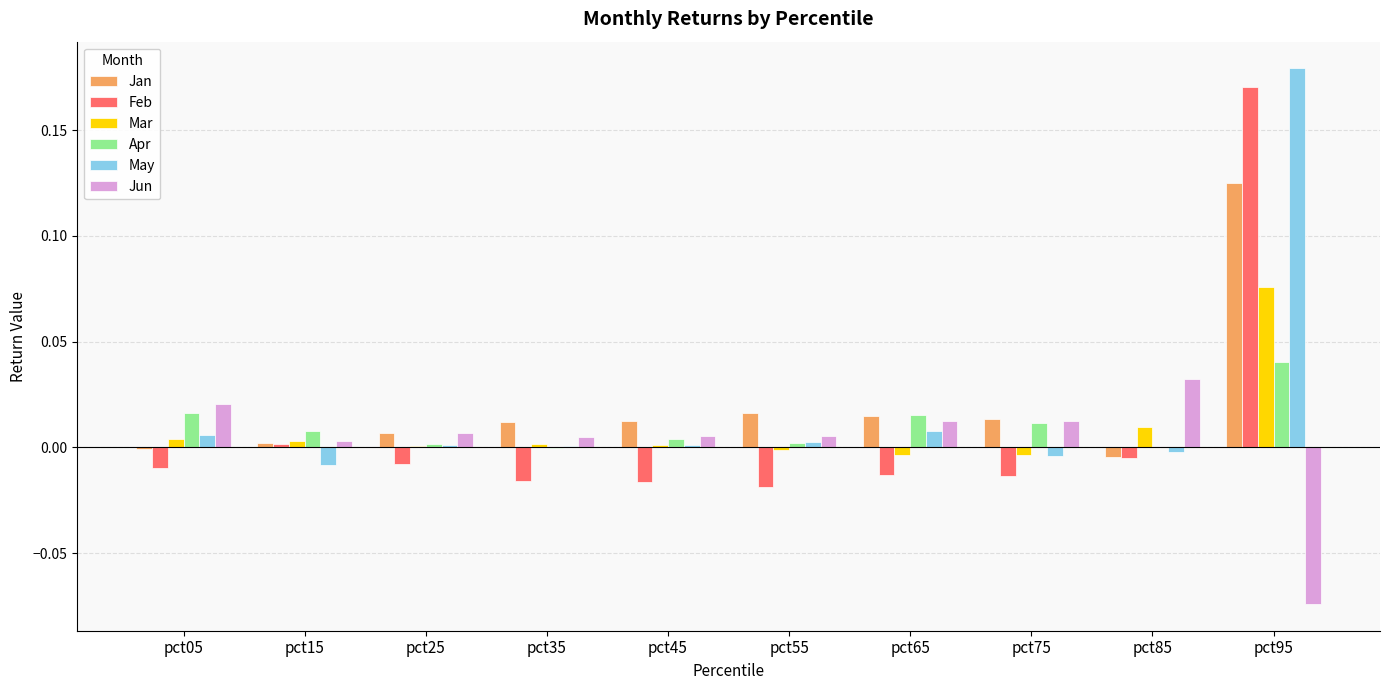

Is the value of Apr at pct95 greater than the value of Jan at pct85?

Yes